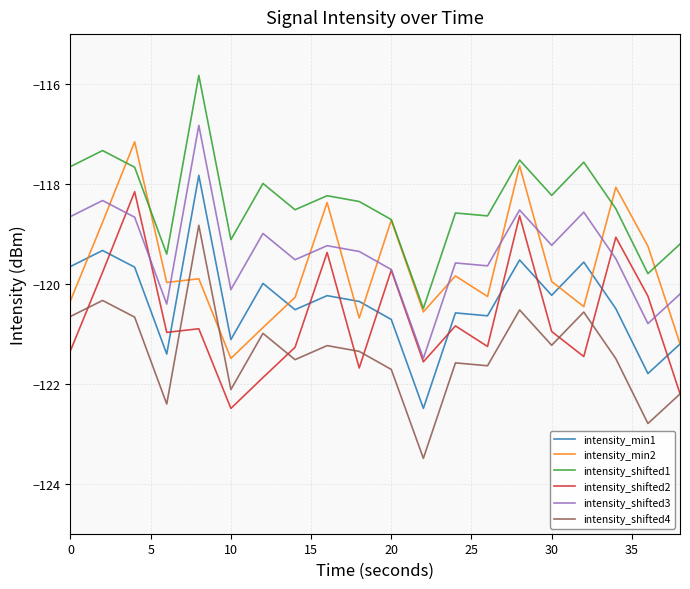

Which series has the largest total across all categories?

intensity_shifted1